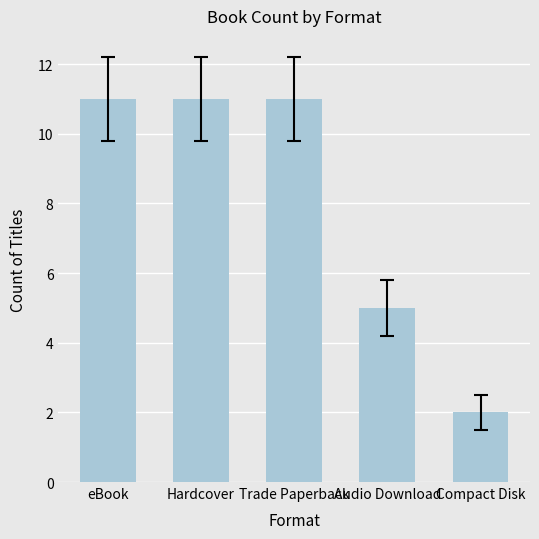

The value at Compact Disk is 1. True or false?

False